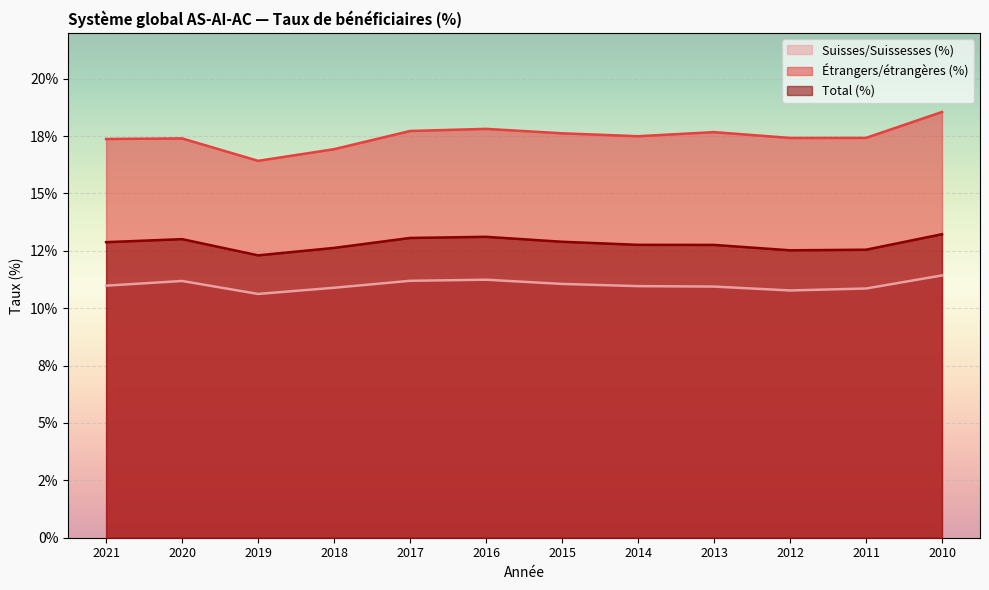

True or false: Total (%) has more than 2 interior local peaks.

False